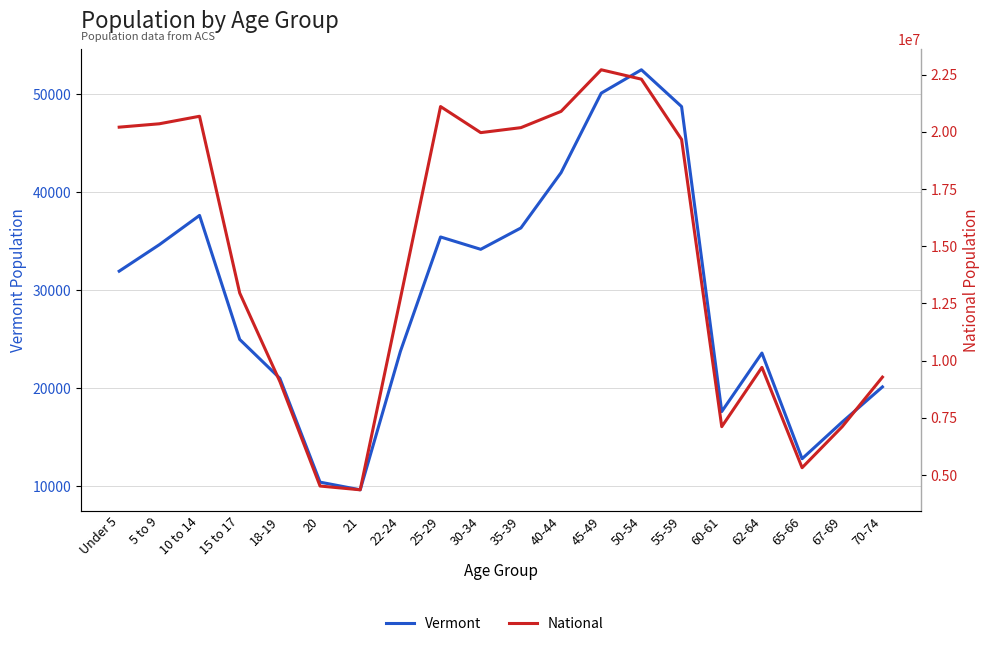

True or false: National and Vermont intersect in this chart.

False